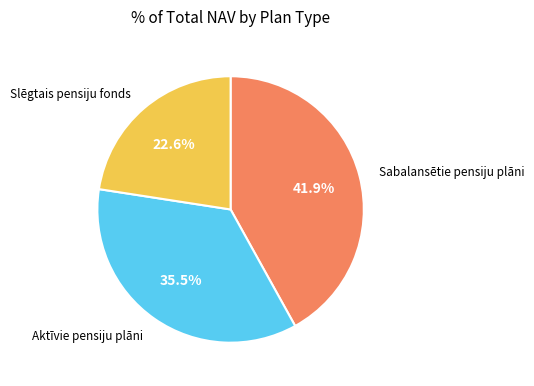

Does any single category account for the majority?

No